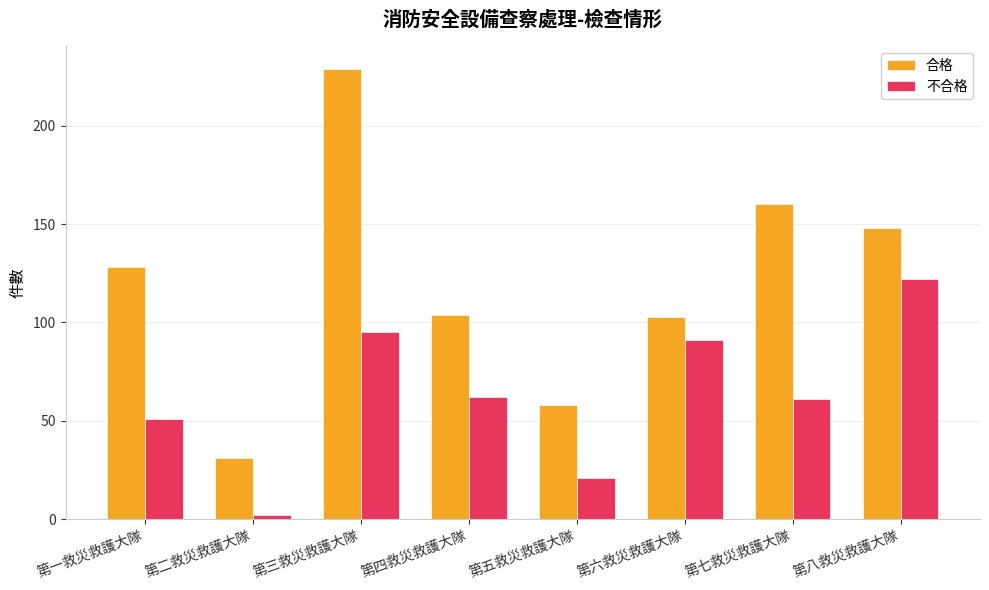

What is the approximate value of 合格 at 第六救災救護大隊?

103